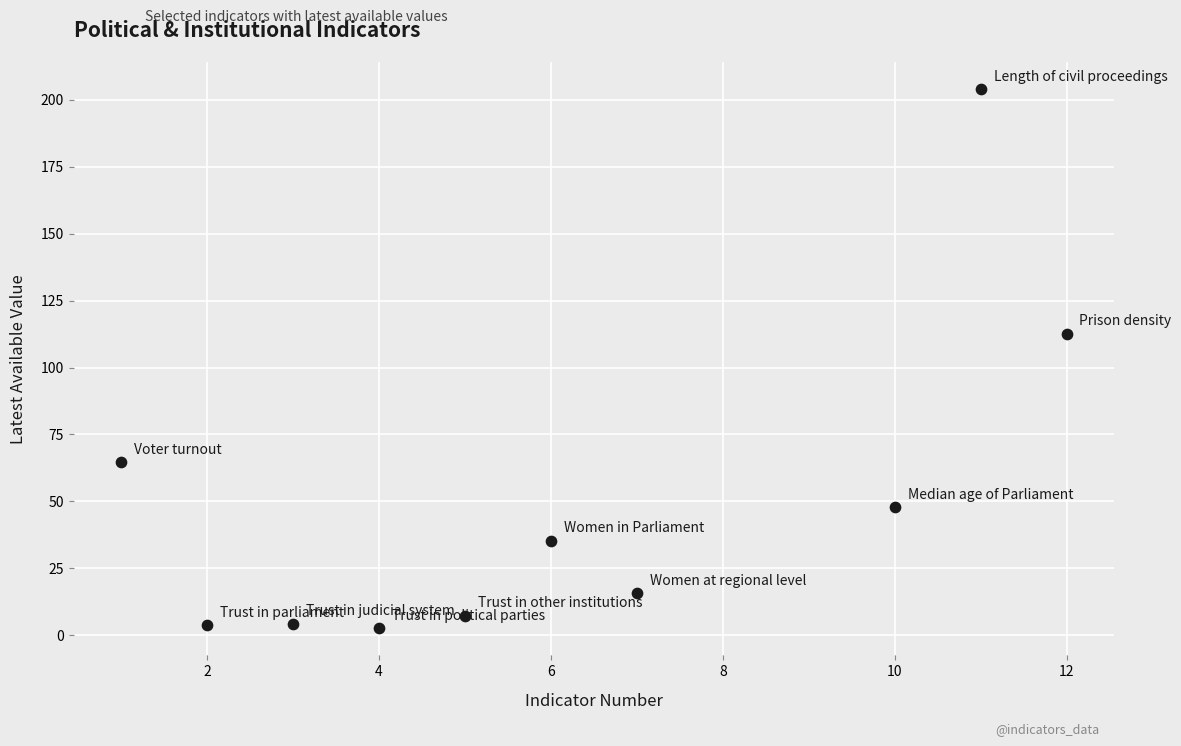

What Y value in the scatter plot is closest to 103?

112.6